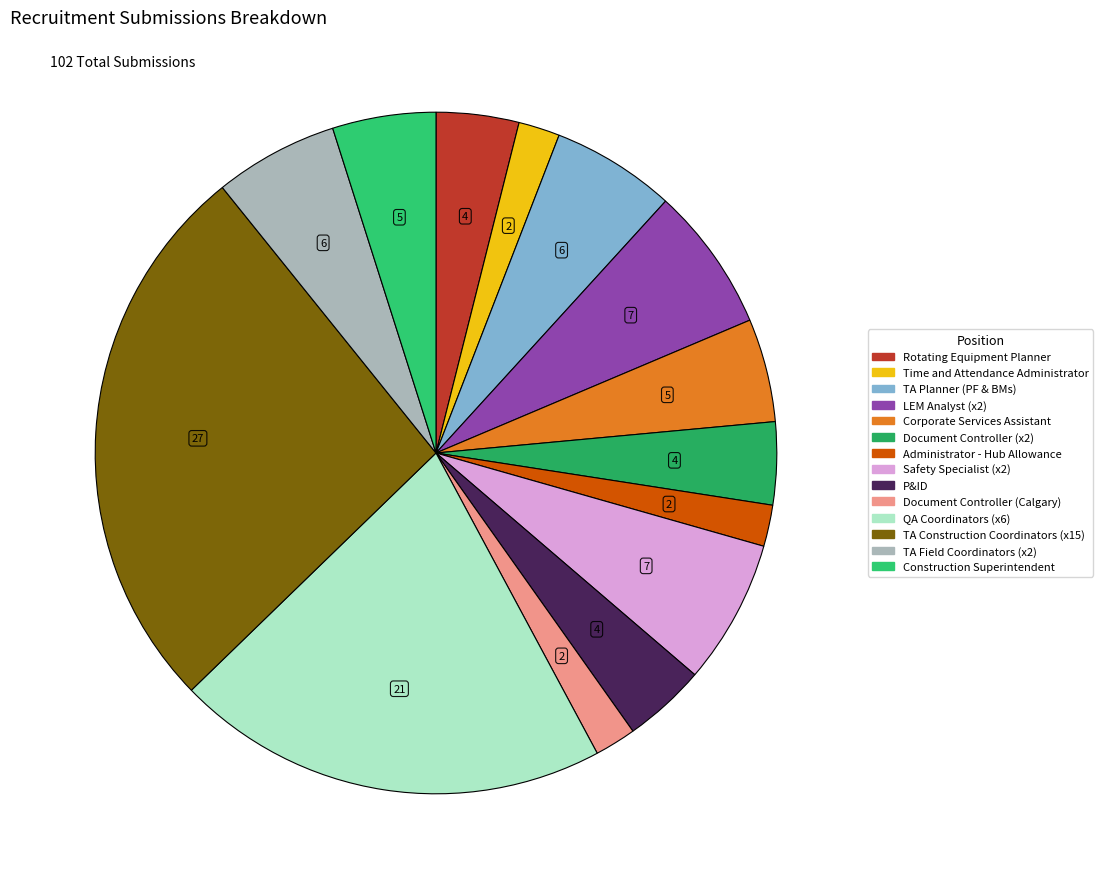

What is the change in value from Time and Attendance Administrator to QA Coordinators (x6)?

+19